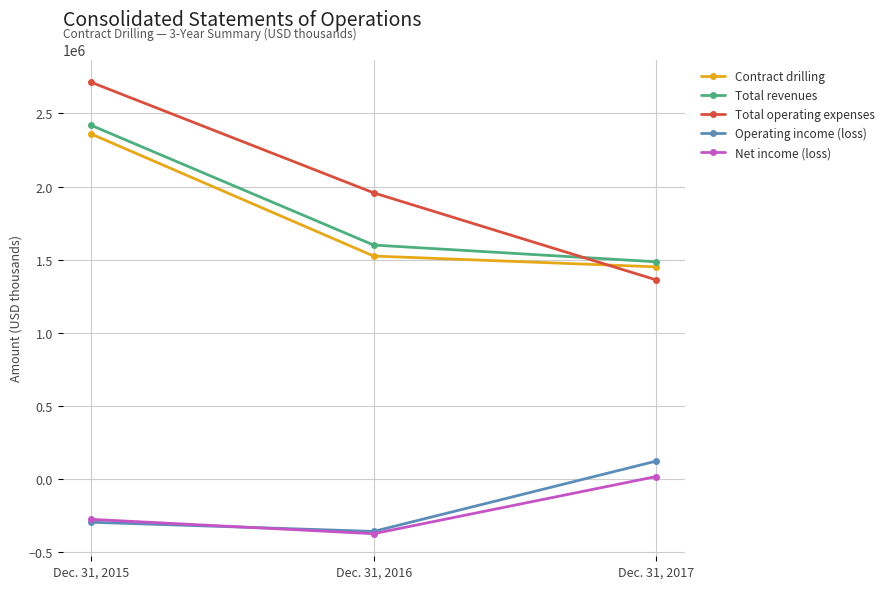

Reading right to left, list all the values displayed in this chart.

Contract drilling: 1451219	1525214	2360184
Total revenues: 1485746	1600342	2419393
Total operating expenses: 1361867	1957226	2713467
Operating income (loss): 123879	-356884	-294074
Net income (loss): 18346	-372503	-274285